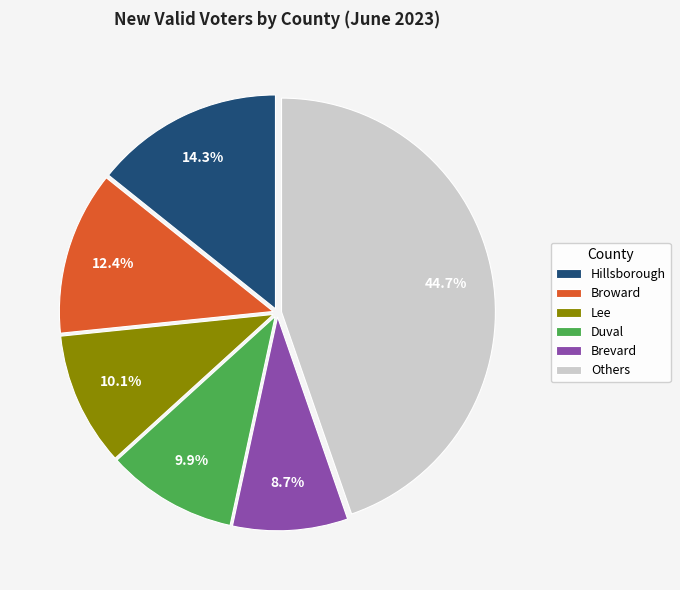

To the nearest percent, what percentage of the pie is Hillsborough?

14%